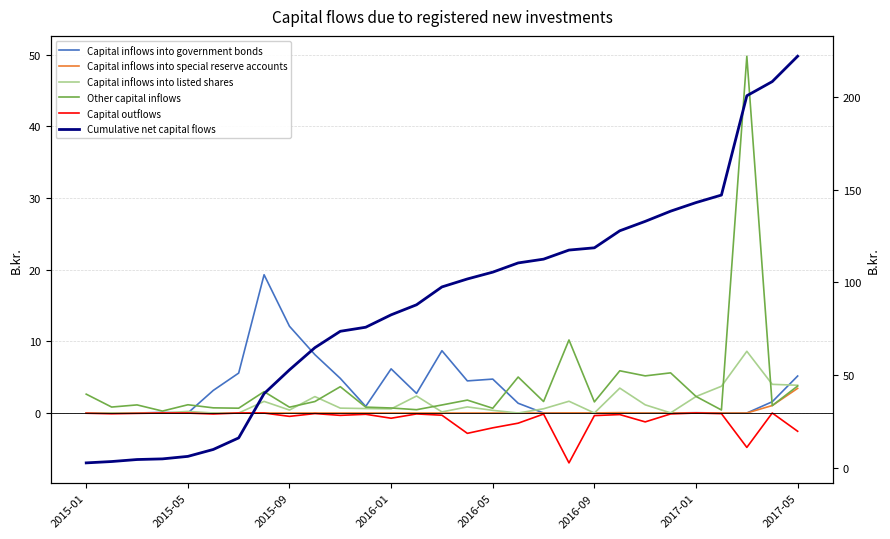

What is the total value across all series at 9?

76.7